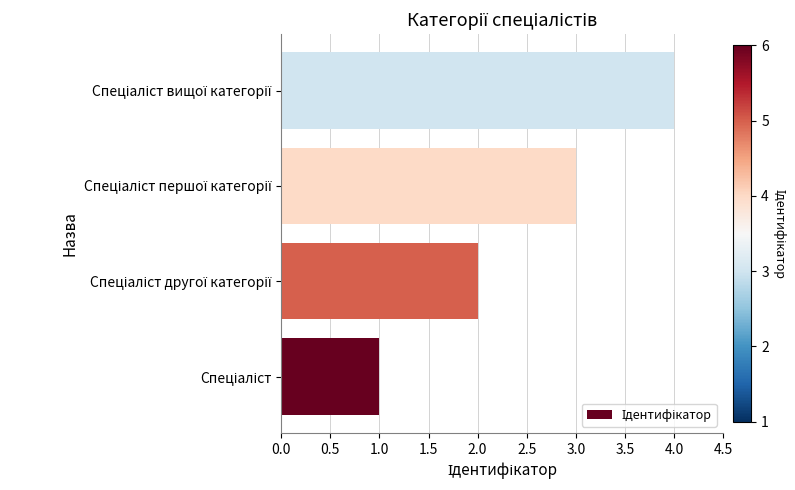

What is the sum of all values?

10